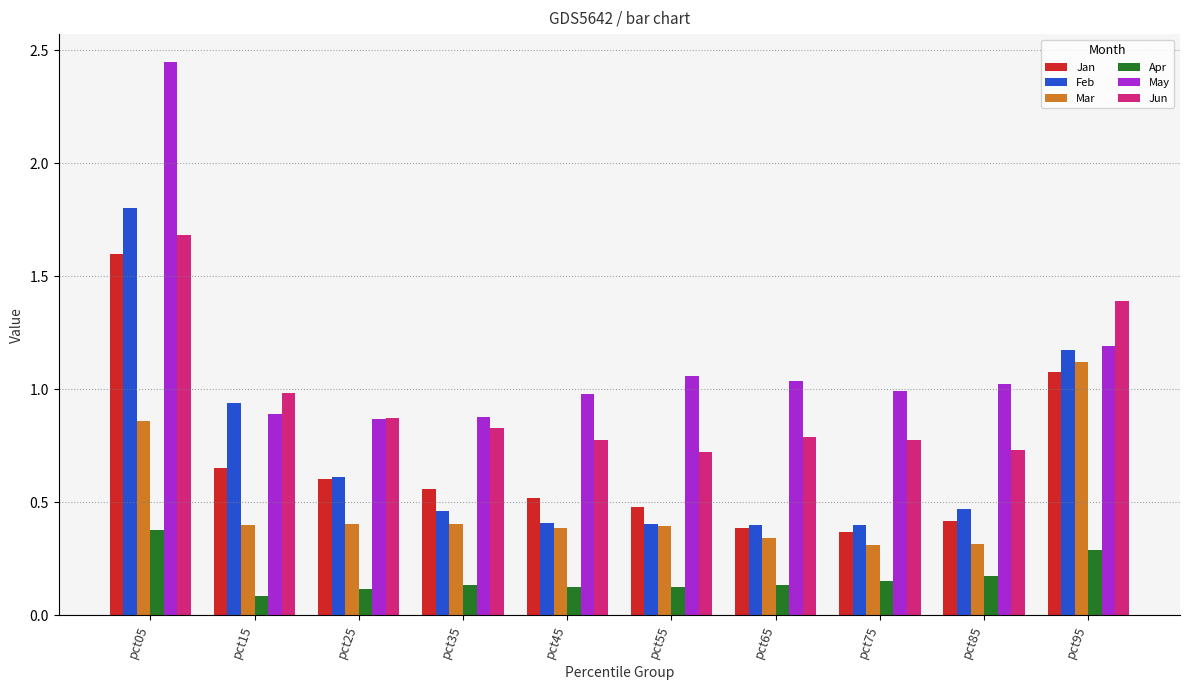

True or false: Jun has a value of 1.2 at pct55.

False